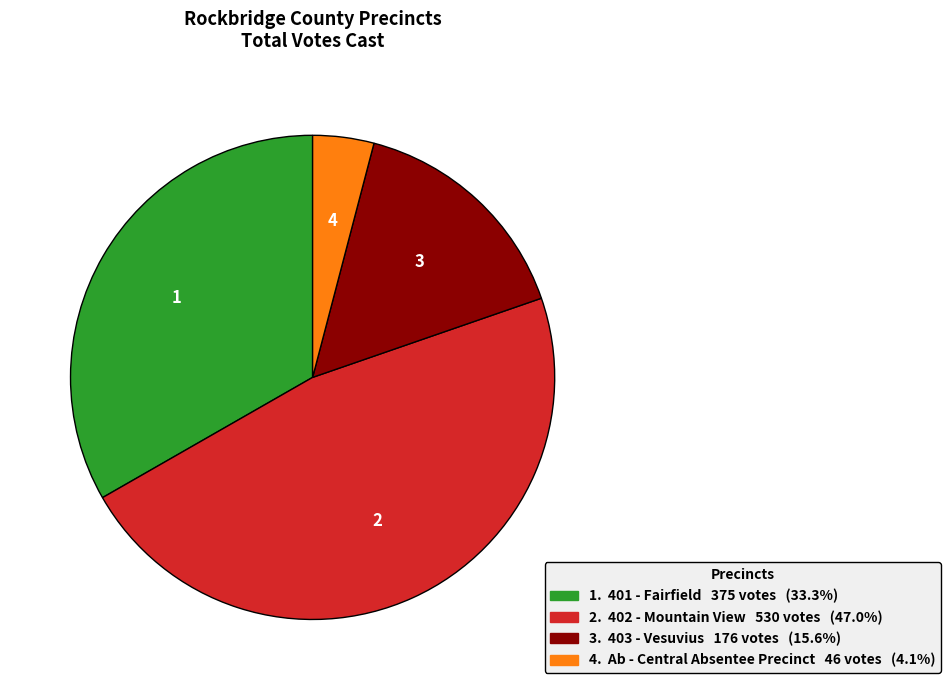

Is there a majority slice in this chart?

No